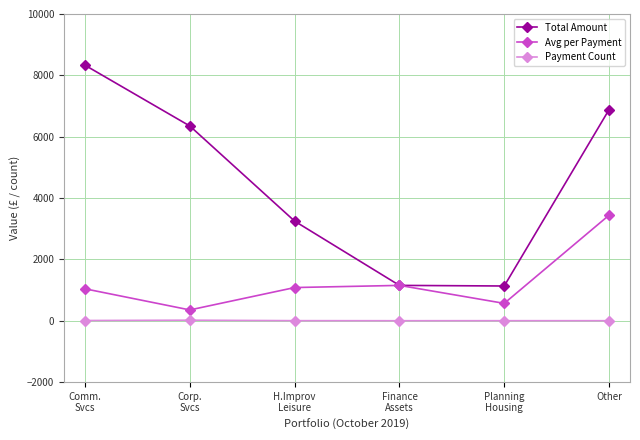

What position from the right is H.Improv
Leisure?

4